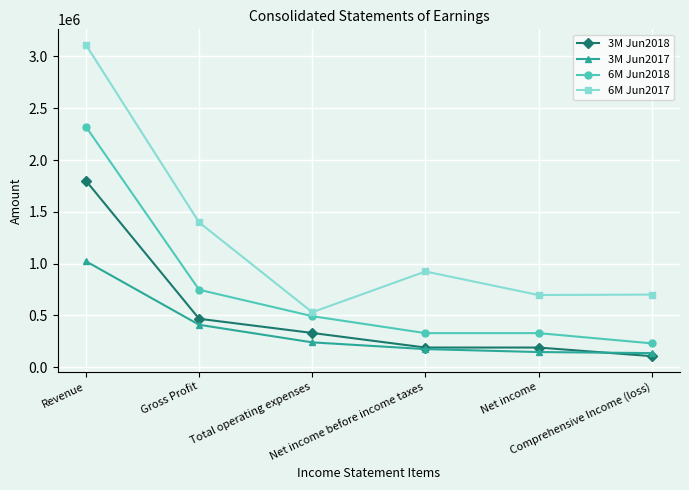

In 6M Jun2017, how many points are higher than both neighbors (excluding endpoints)?

1